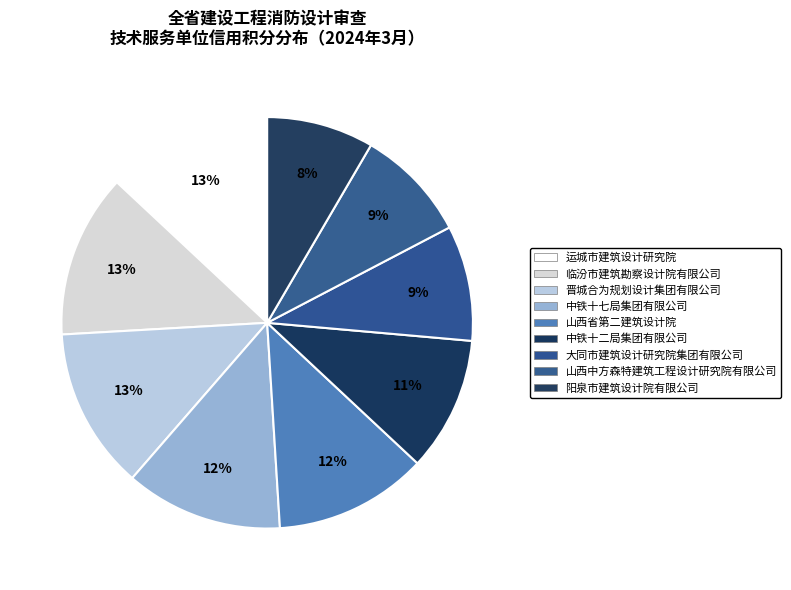

Does 晋城合为规划设计集团有限公司 account for over 50% of the chart?

No